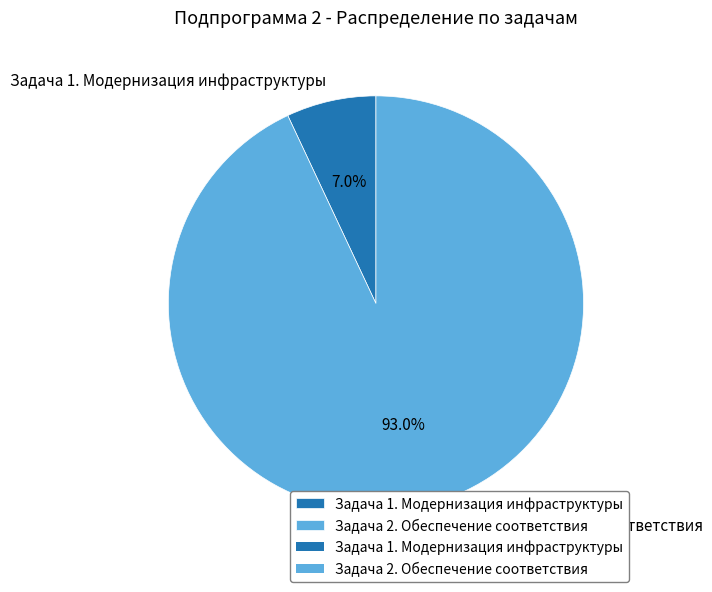

Which slice represents more than half of the pie?

Задача 2. Обеспечение соответствия